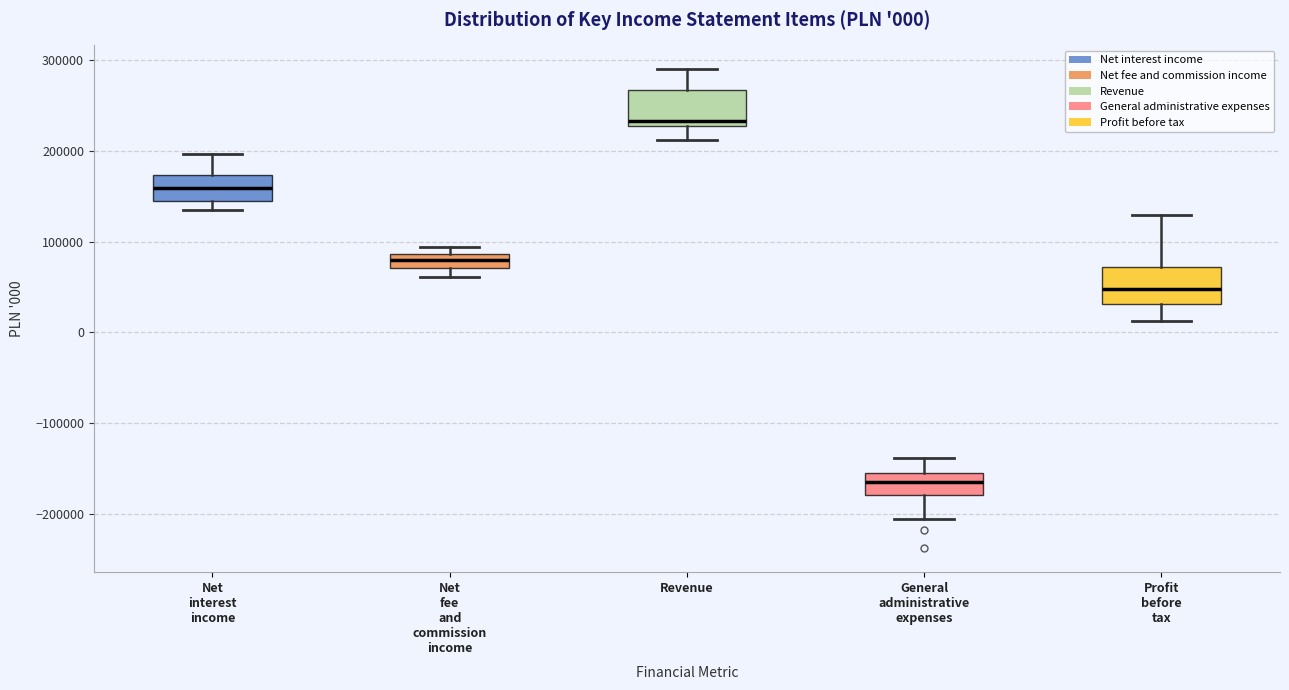

Which box's median line is the highest?

Revenue